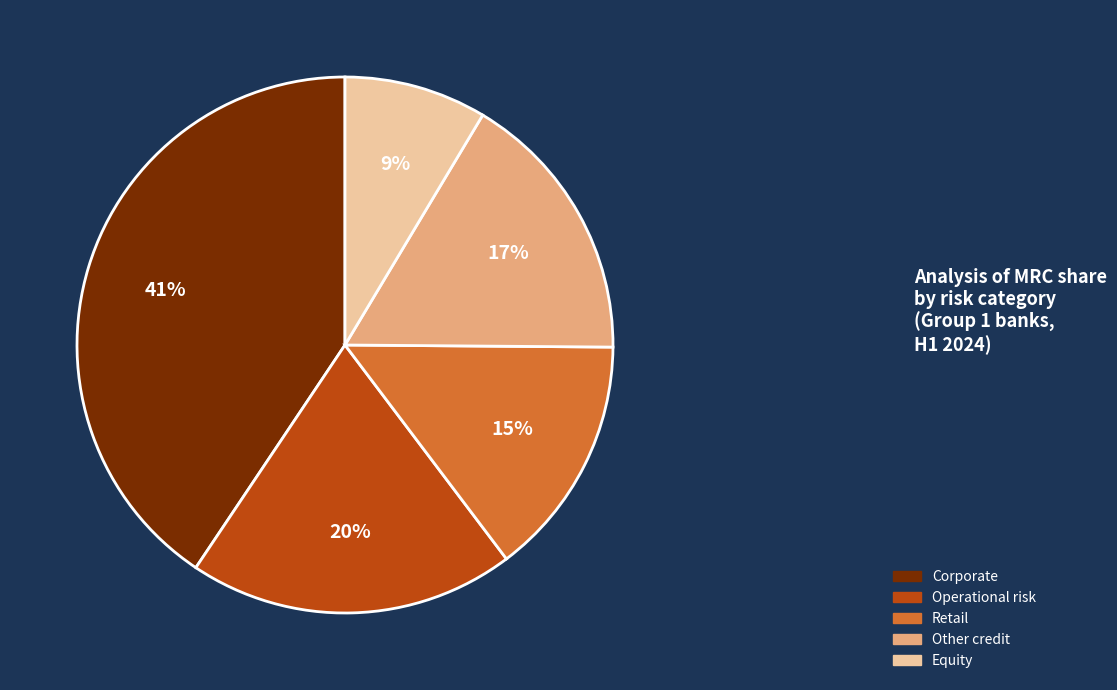

Is there a majority slice in this chart?

No